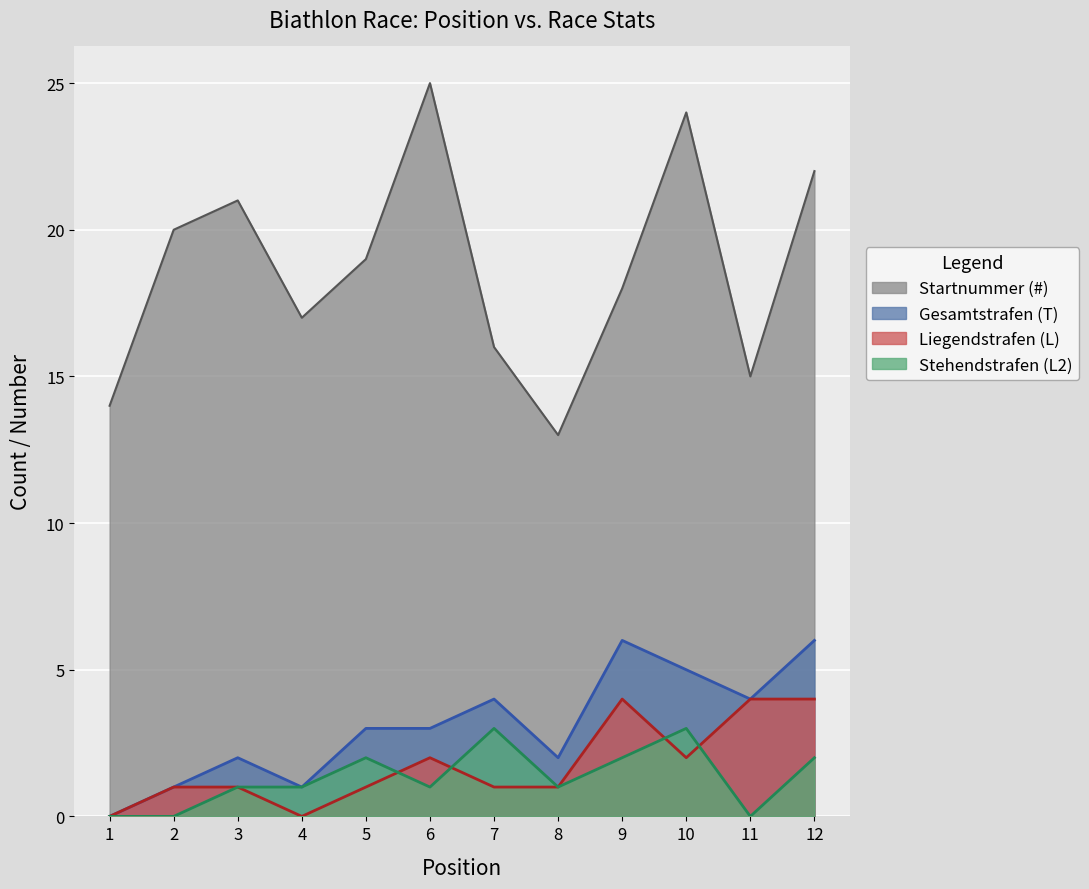

In Stehendstrafen (L2), how many points are higher than both neighbors (excluding endpoints)?

3